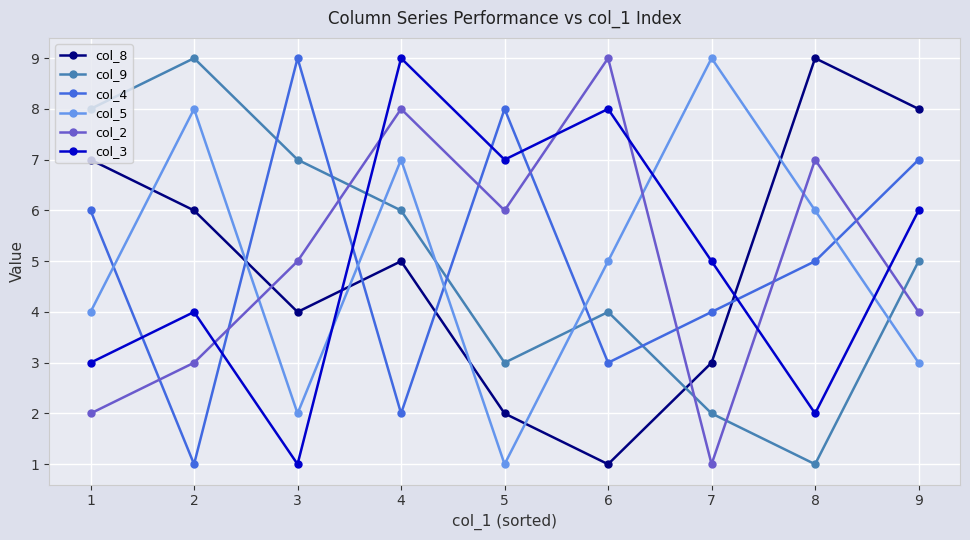

True or false: col_4 has a value of 3 at 6.

True